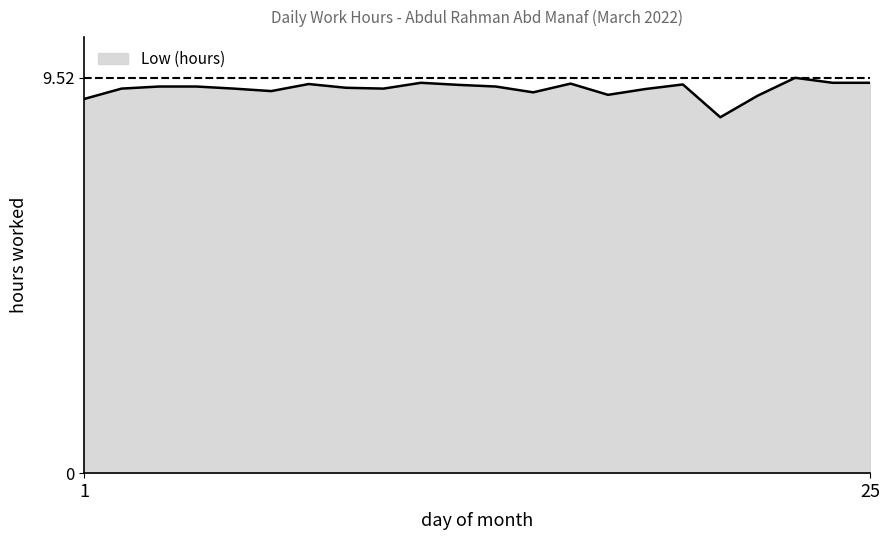

What is the minimum value shown in the chart?

8.6